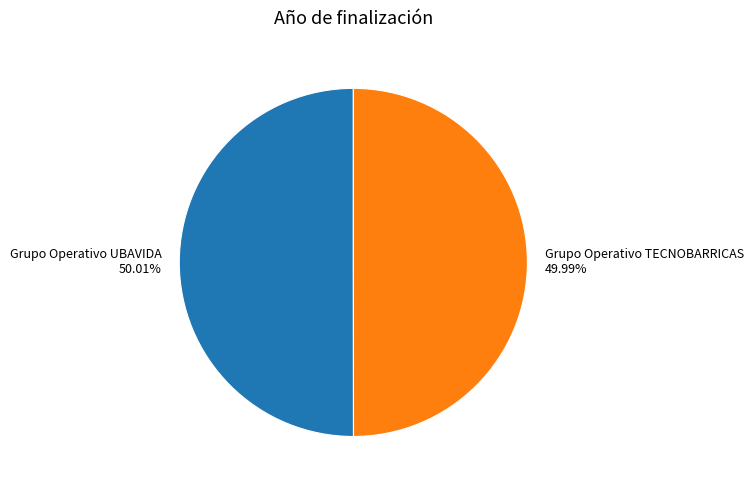

Combined, do Grupo Operativo TECNOBARRICAS 49.99% and Grupo Operativo UBAVIDA 50.01% account for over 50%?

Yes